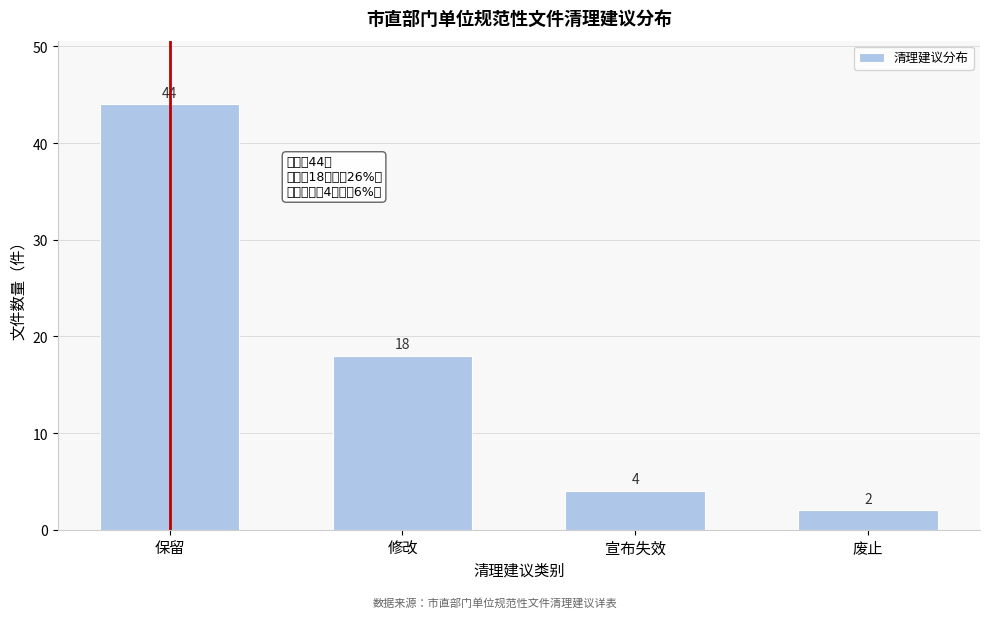

Reading left to right, transcribe all the data shown in this chart.

保留=44	修改=18	宣布失效=4	废止=2